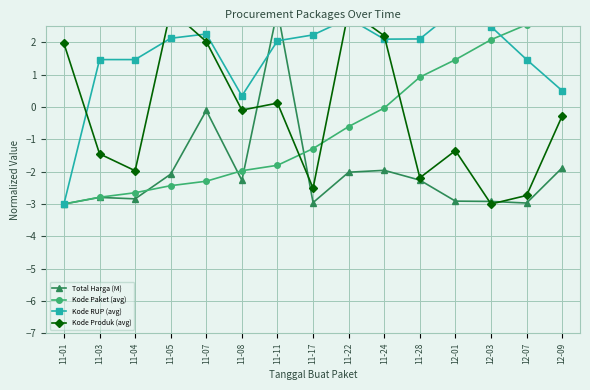

How many lines are shown in the chart?

4